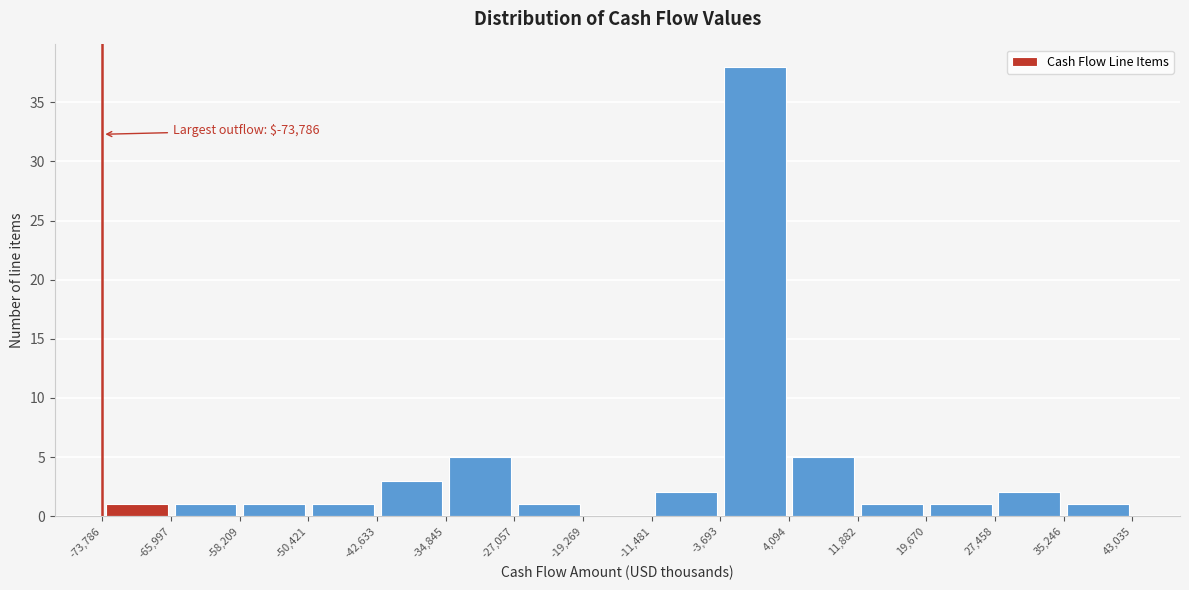

Which range on the x-axis has the tallest bar?

-3,693 to 4,094